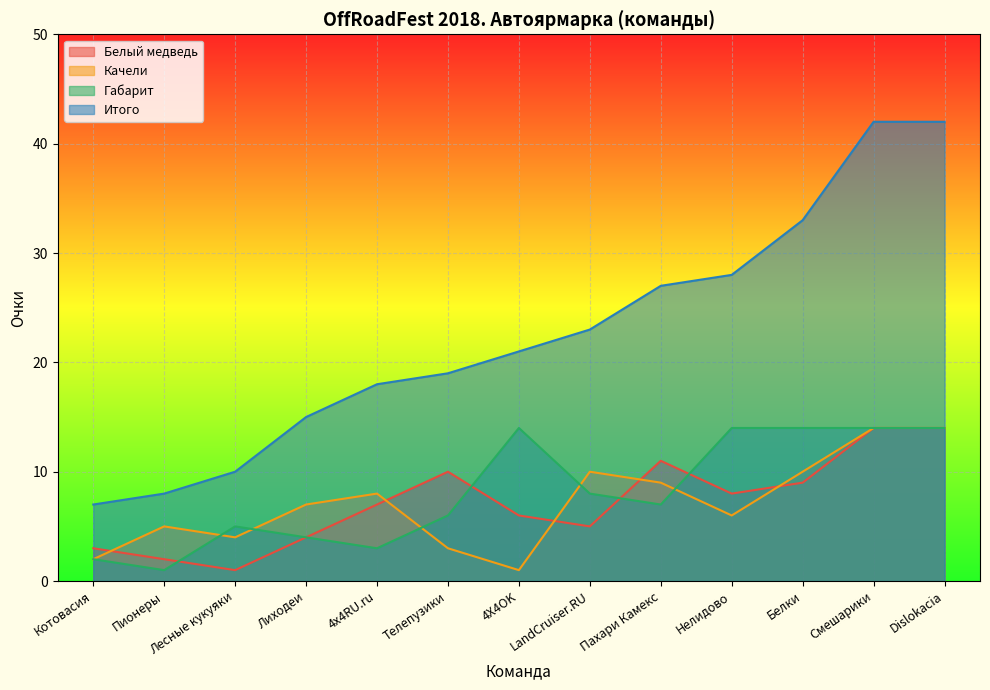

How many lines are shown in the chart?

4